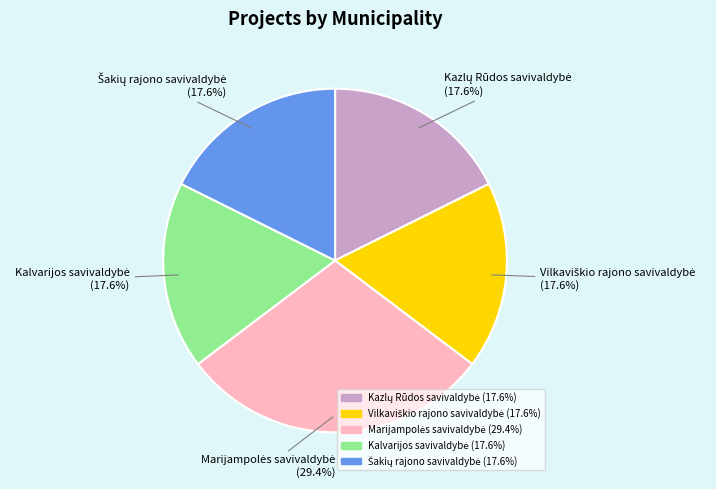

Does any single category account for the majority?

No